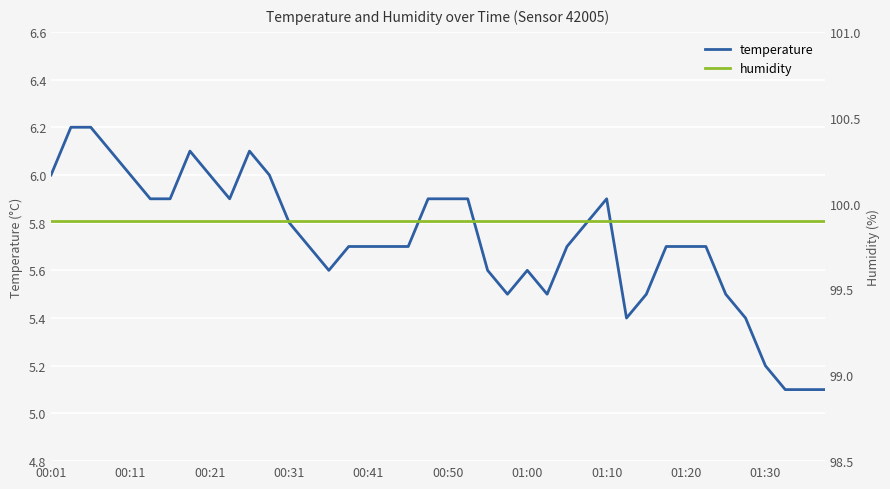

Is it true that temperature equals 5.7 at 31?

True